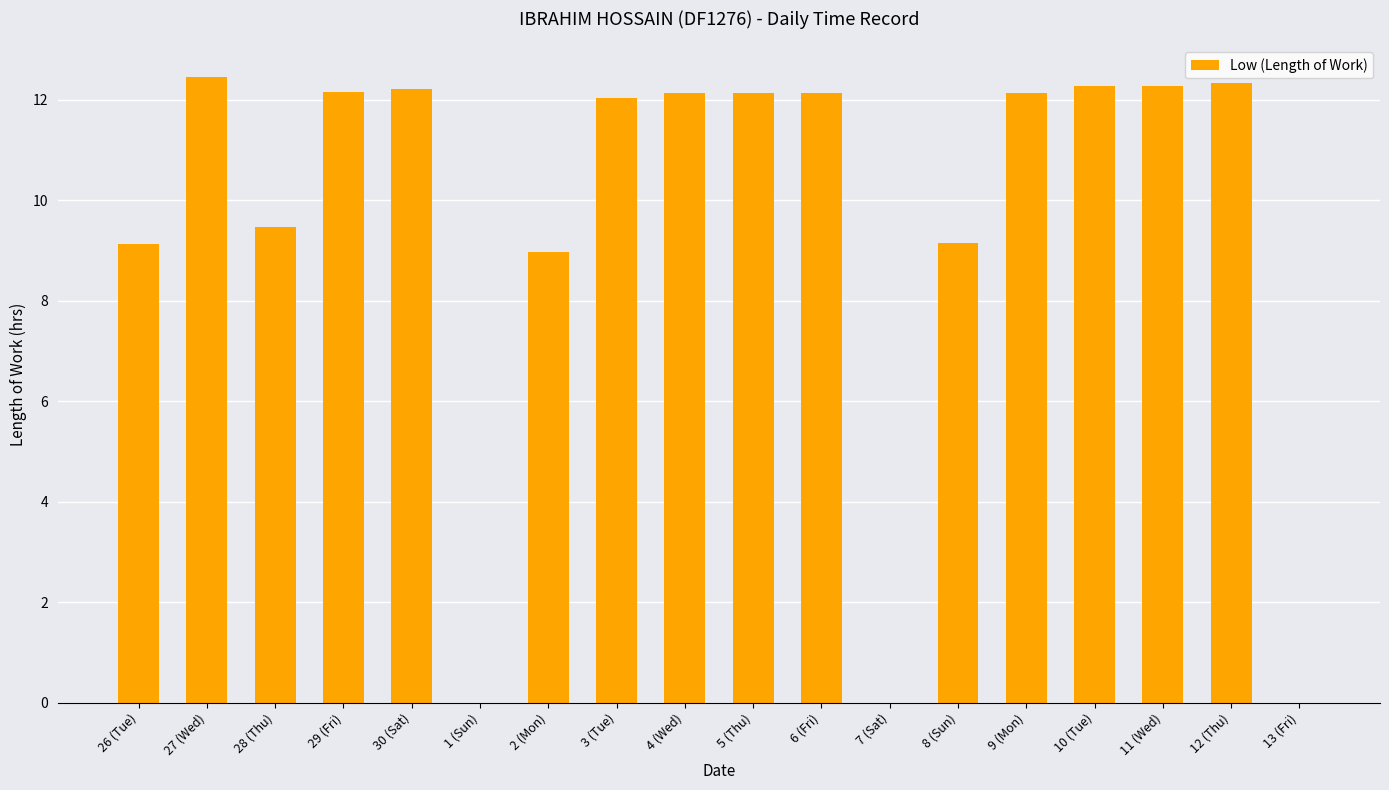

Are the bars horizontal?

No